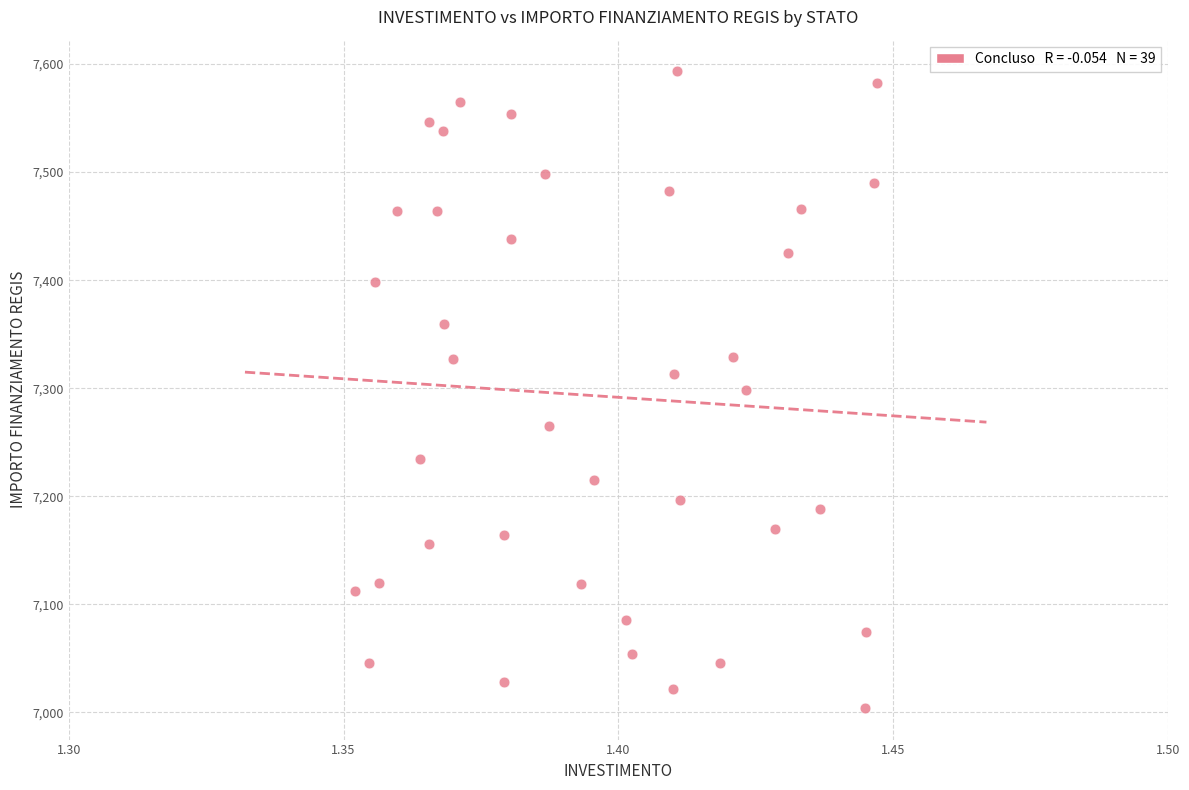

What is the range of Y values (max minus min)?

588.8